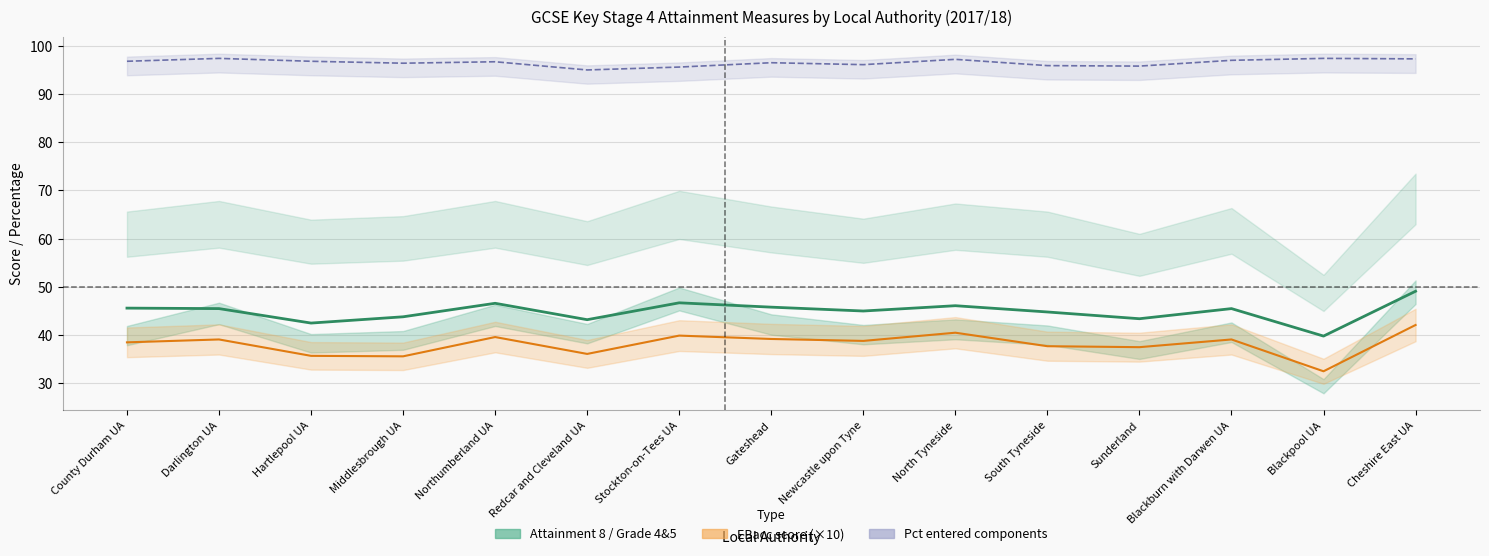

Which has a higher value, Hartlepool UA or Darlington UA?

Darlington UA